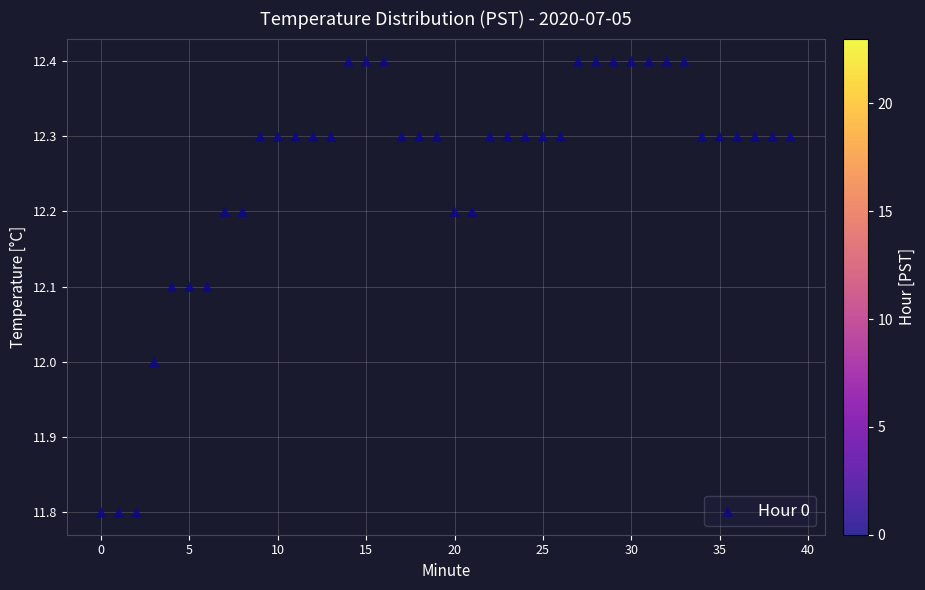

What is the range of Y values (max minus min)?

0.6